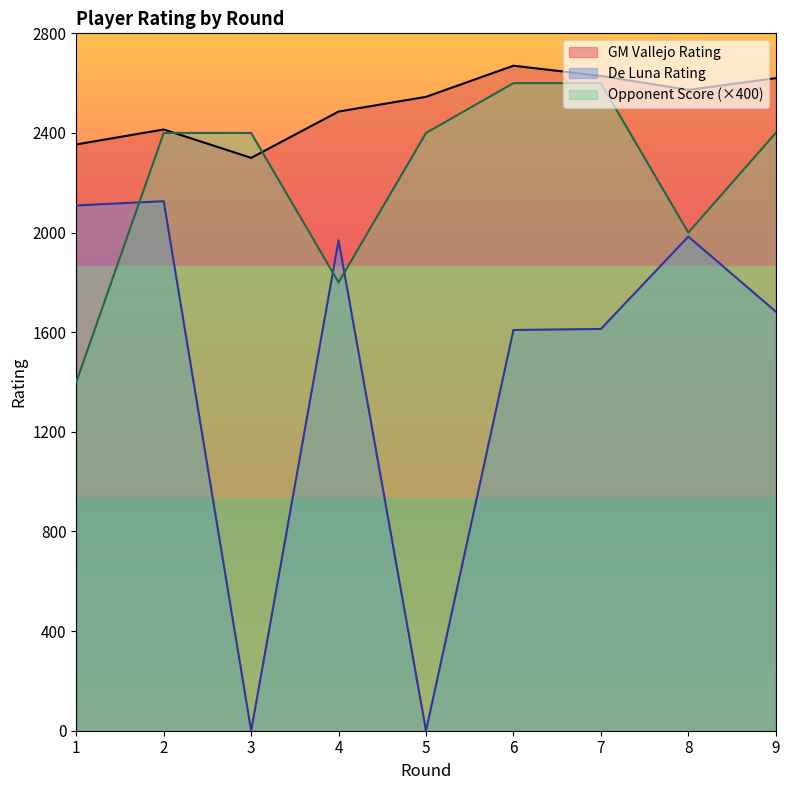

Reading left to right, list all the values displayed in this chart.

GM Vallejo Rating: 2354	2414	2300	2486	2545	2670	2629	2573	2620
GM Vallejo Opponent Score: 1400	2400	2400	1800	2400	2600	2600	2000	2400
De Luna Rating: 2109	2126	0	1969	0	1609	1613	1984	1683